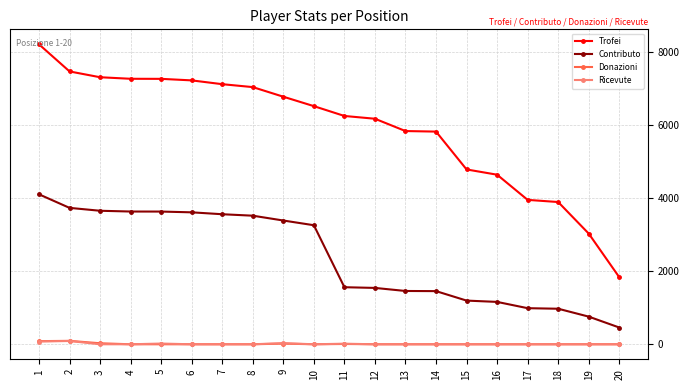

At which category is the sum across all series the highest?

1